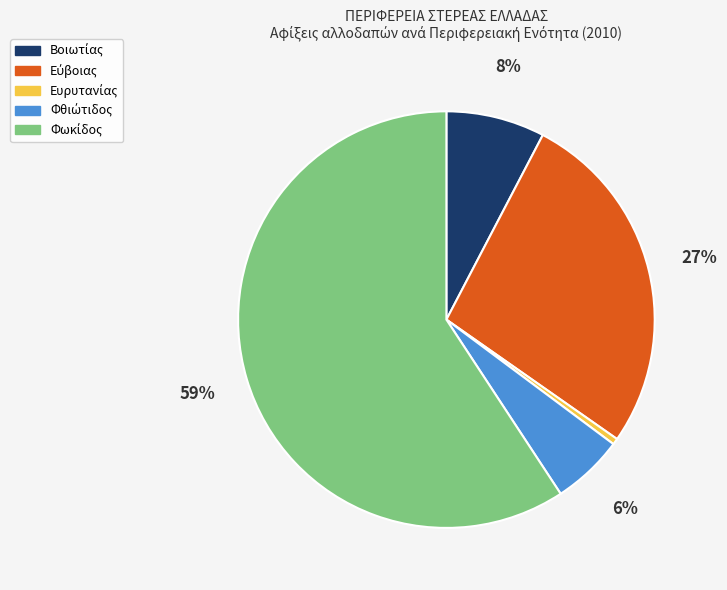

Is there any slice that represents more than half of the pie?

Yes